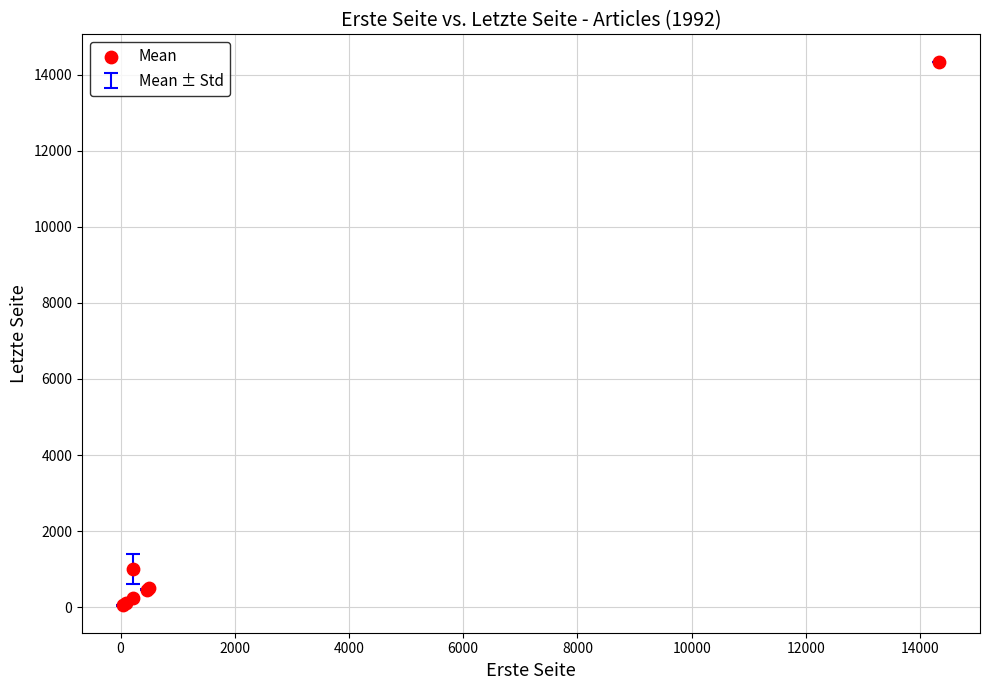

What Y value in the scatter plot is closest to 7193?

999